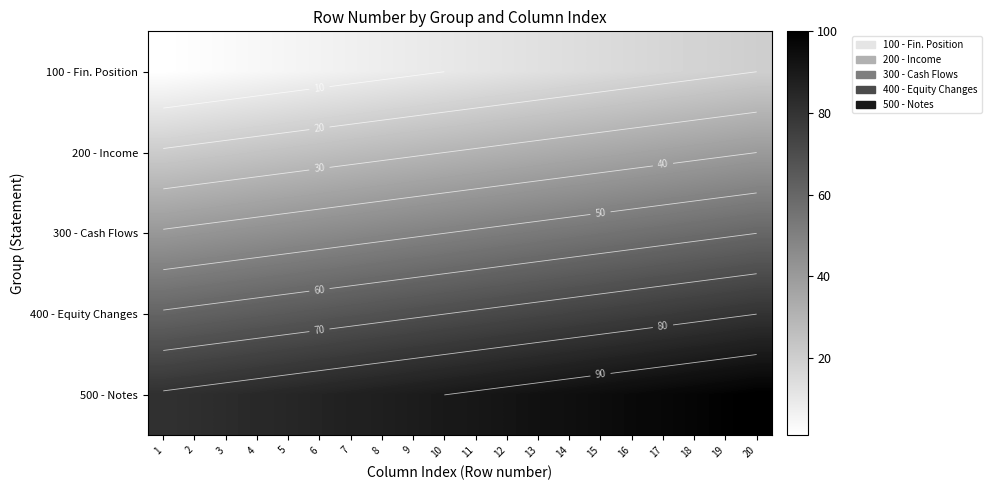

The value of 200 - Income at 20 is 18. True or false?

False